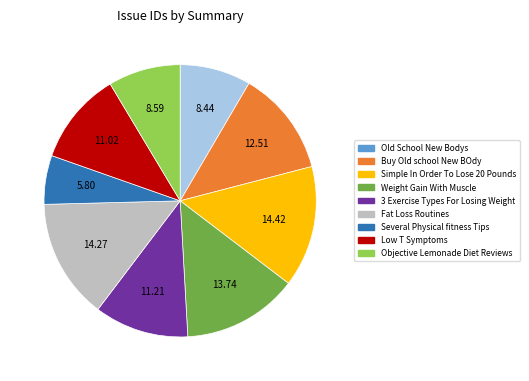

Does Buy Old school New BOdy represent more than half of the total?

No